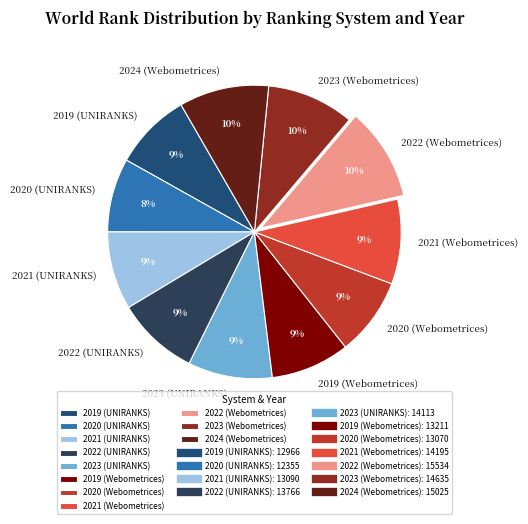

Is it true that 2022 (Webometrices) is 1% of the pie?

False